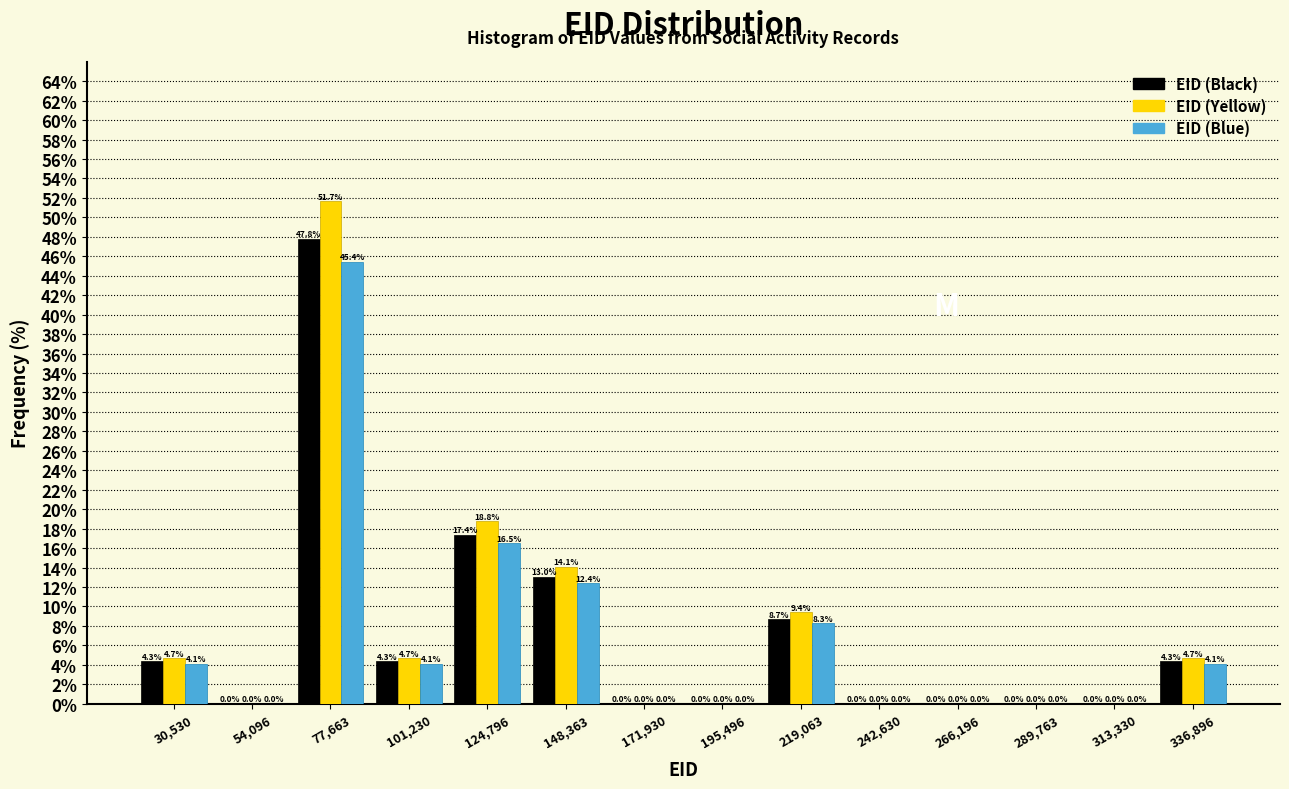

What is the height of the EID (Yellow) bar covering 325000 to 350000 on the x-axis? The bar edges are not printed on the chart, so give them approximately, as read against the axis.

4.7